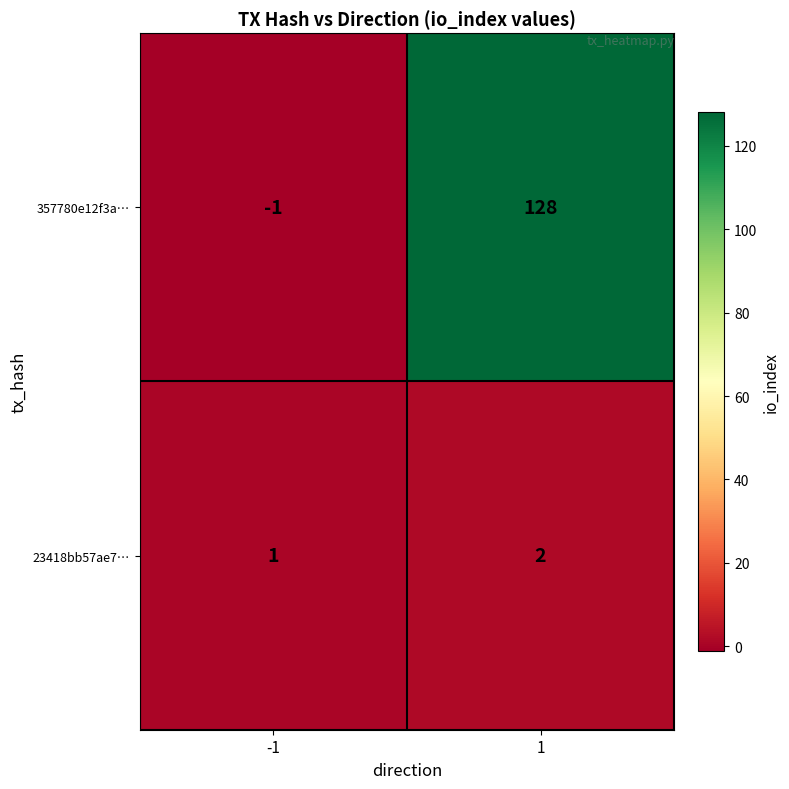

Reading left to right, list all the values displayed in this chart.

357780e12f3a…: -1	128
23418bb57ae7…: 1	2